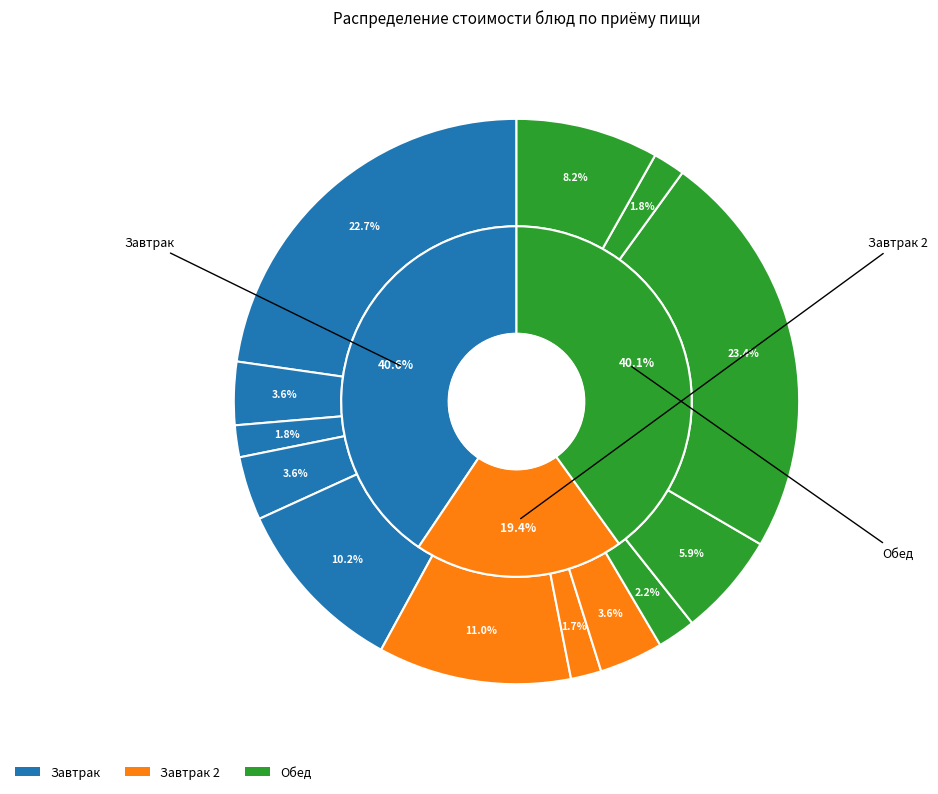

What is the smallest slice in the pie chart?

Завтрак 2 (гор.напиток)